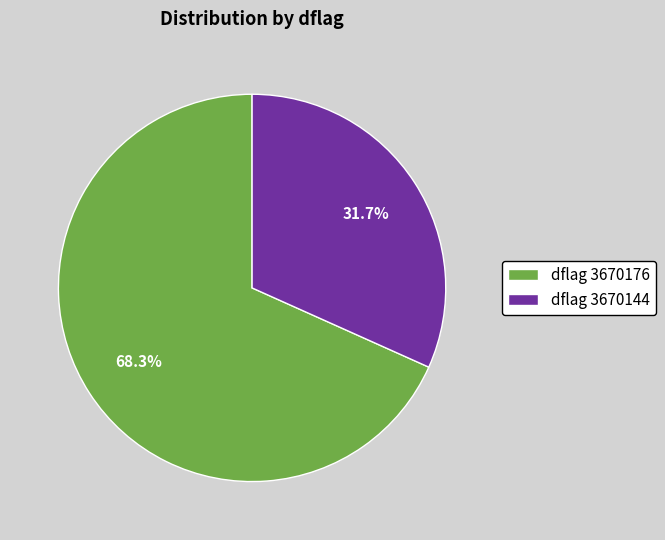

Approximately how many times larger is the value at dflag 3670144 compared to dflag 3670176?

0.5